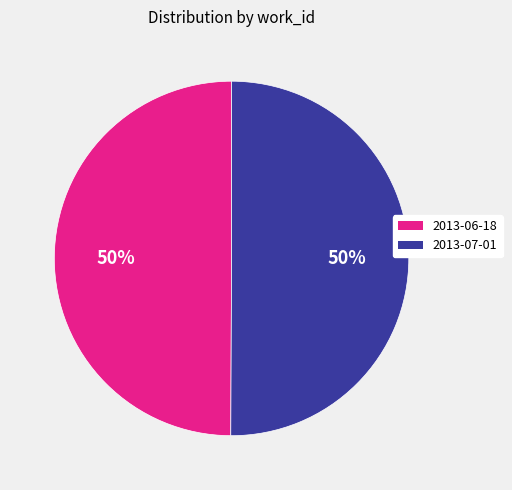

Count the number of slices in the pie.

2